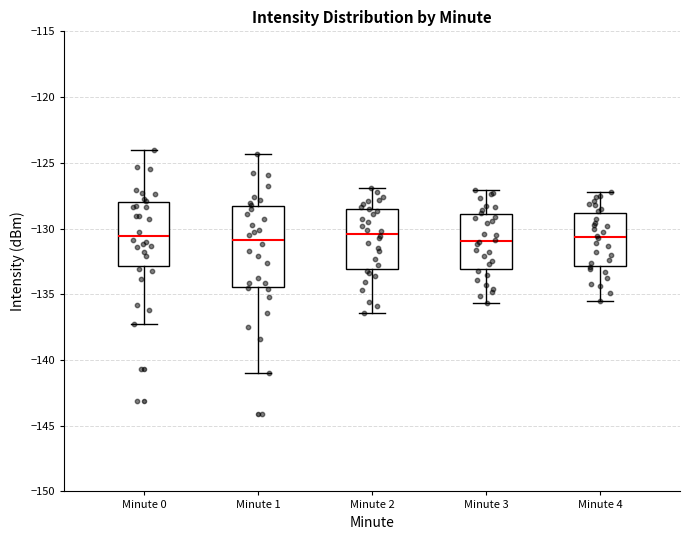

Reading left to right, read every box against the y-axis: the position of its median line, the range the box covers, and the ends of its whiskers. The values are not printed on the chart, so give them approximately, as read against the axis.

Minute 0: median -130.5, box -133.0 to -128.0, whiskers -137.5 to -124.0
Minute 1: median -131.0, box -134.5 to -128.5, whiskers -141.0 to -124.5
Minute 2: median -130.5, box -133.0 to -128.5, whiskers -136.5 to -127.0
Minute 3: median -131.0, box -133.0 to -129.0, whiskers -135.5 to -127.0
Minute 4: median -130.5, box -133.0 to -129.0, whiskers -135.5 to -127.0